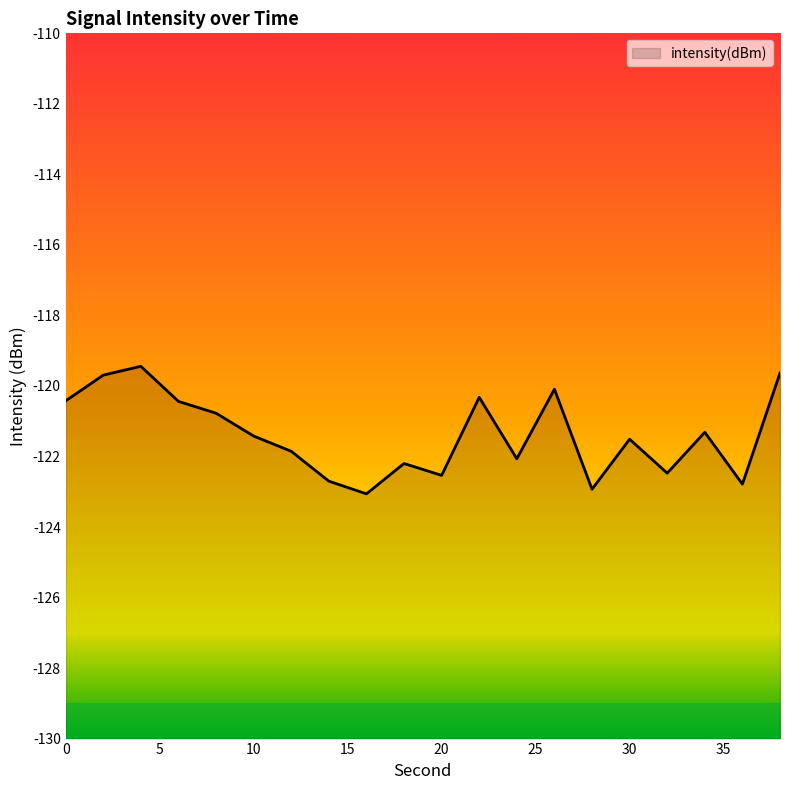

Reading left to right, extract all data points from this chart.

0=-120.4	2=-119.7	4=-119.4	6=-120.4	8=-120.8	10=-121.4	12=-121.9	14=-122.7	16=-123.1	18=-122.2	20=-122.5	22=-120.3	24=-122.1	26=-120.1	28=-122.9	30=-121.5	32=-122.5	34=-121.3	36=-122.8	38=-119.6